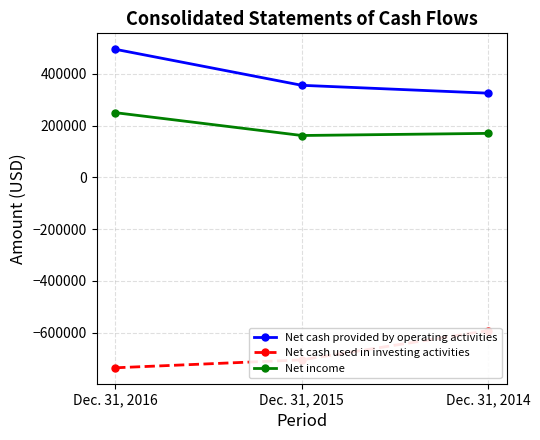

Does the chart display data point markers on the line(s)?

Yes